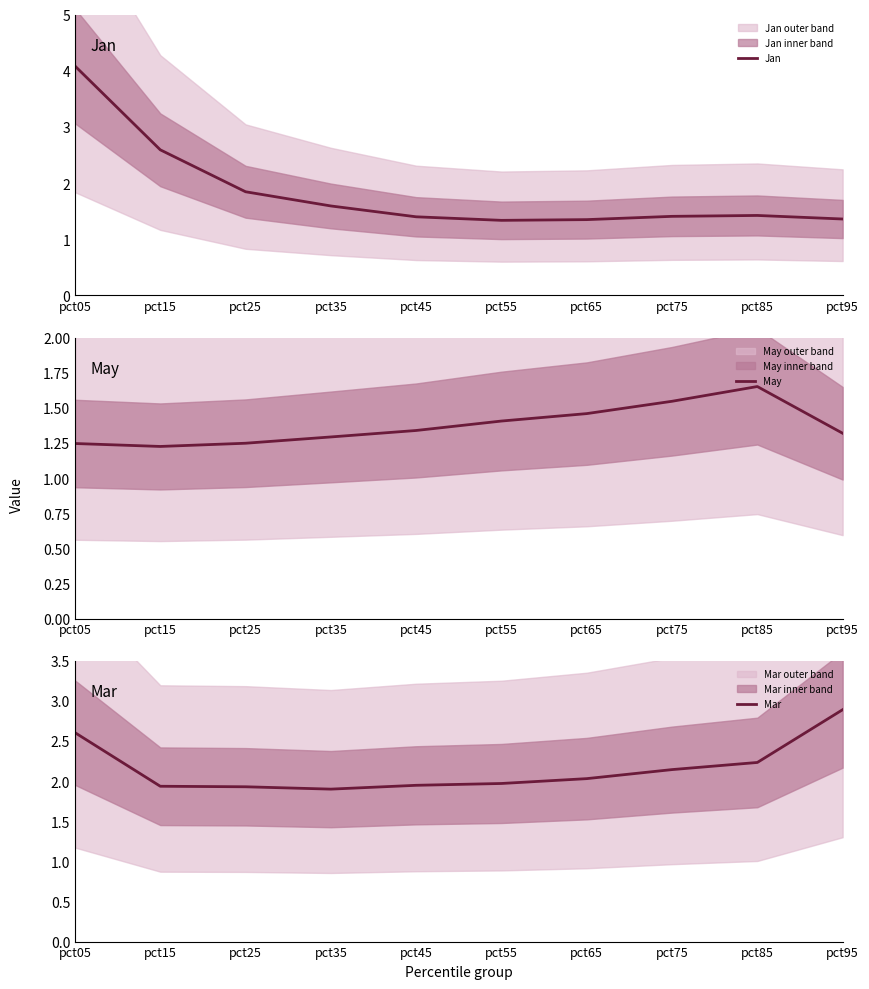

What is the sum of all May values?

13.7